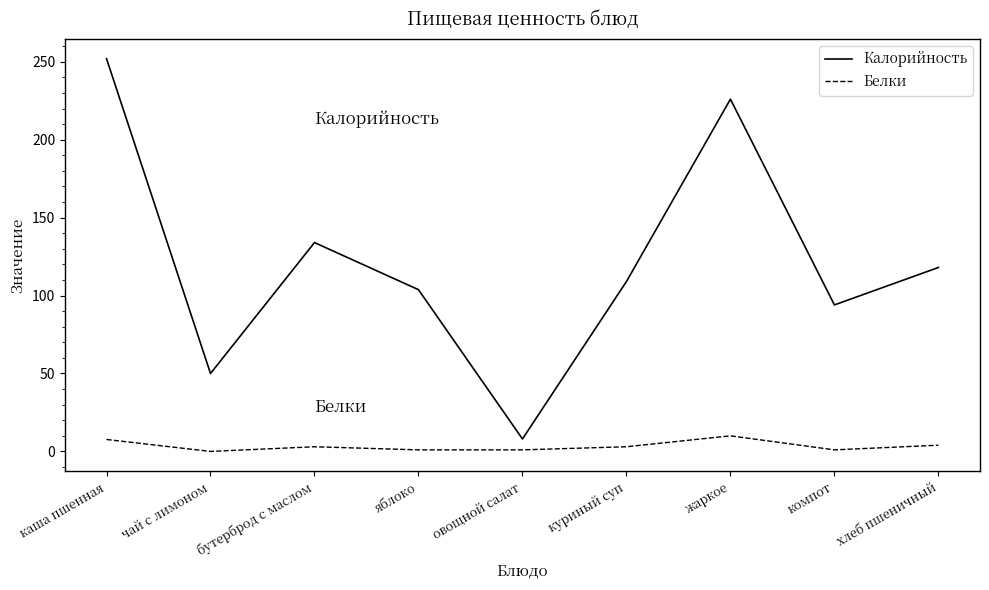

True or false: Калорийность and Белки intersect in this chart.

False